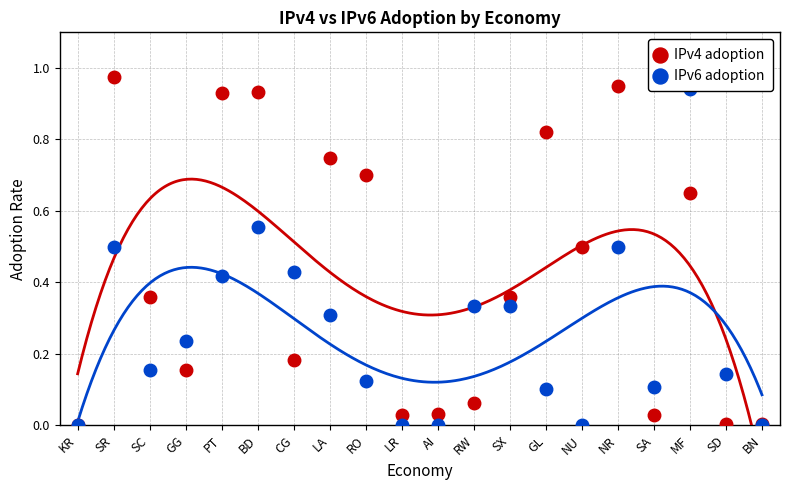

Which series has the largest Y range (max minus min)?

IPv4 adoption